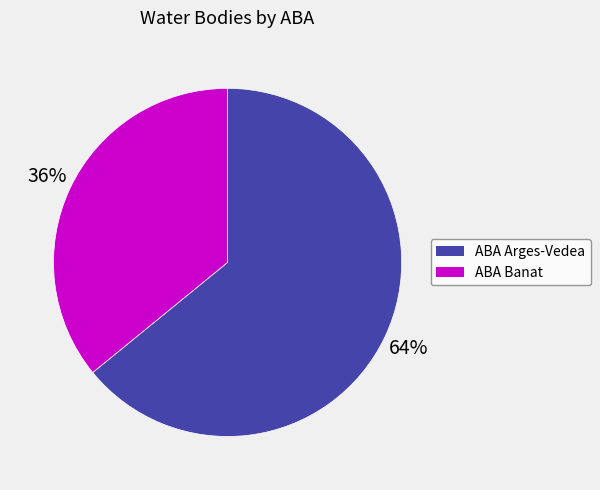

Rank the categories by value from highest to lowest.

ABA Arges-Vedea, ABA Banat